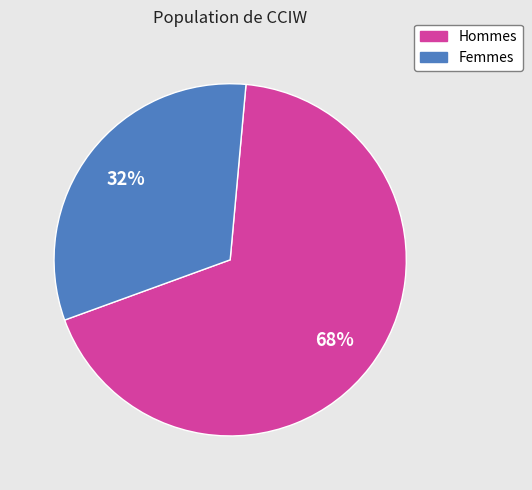

Do Hommes and Femmes together represent more than half of the pie?

Yes